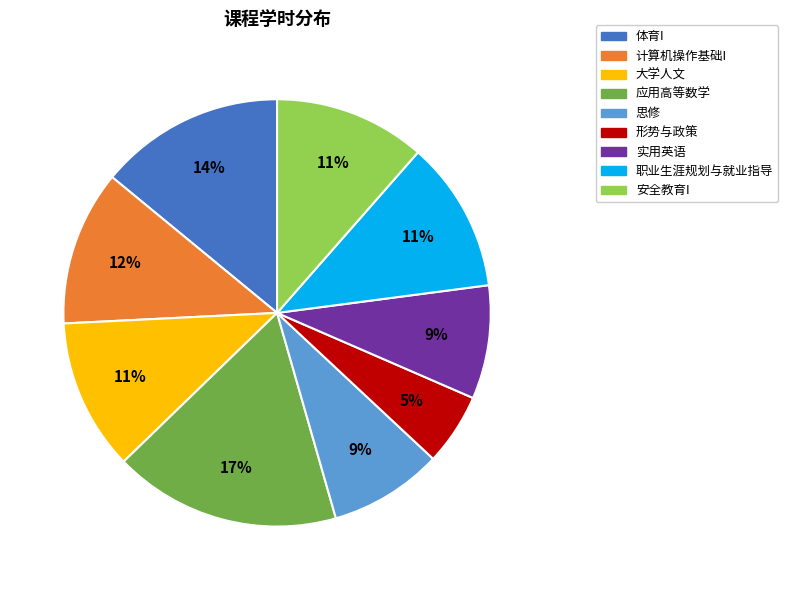

To the nearest percent, what percentage of the pie is 职业生涯规划与就业指导?

11%